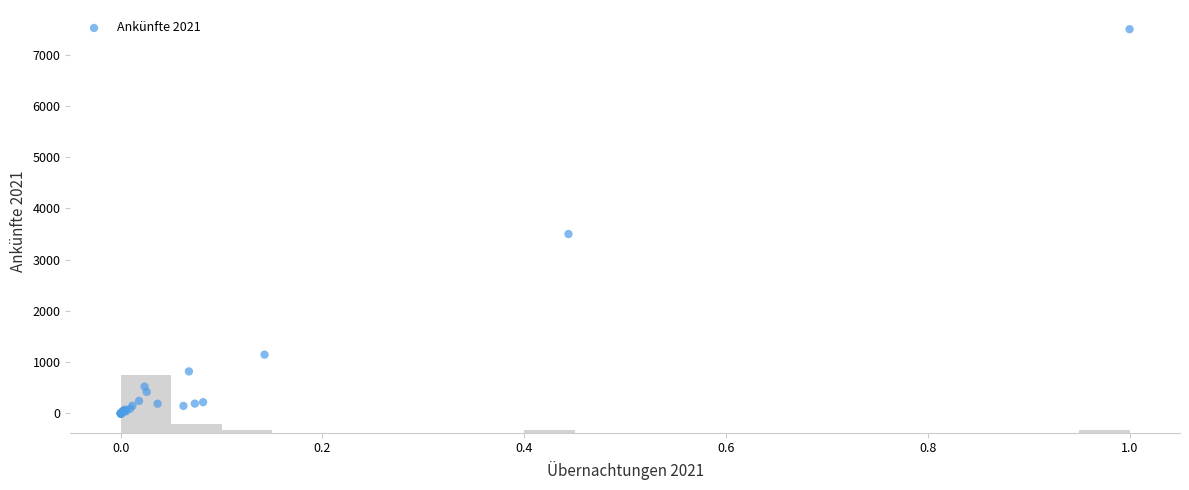

What Y value in the scatter plot is closest to 3747?

3500